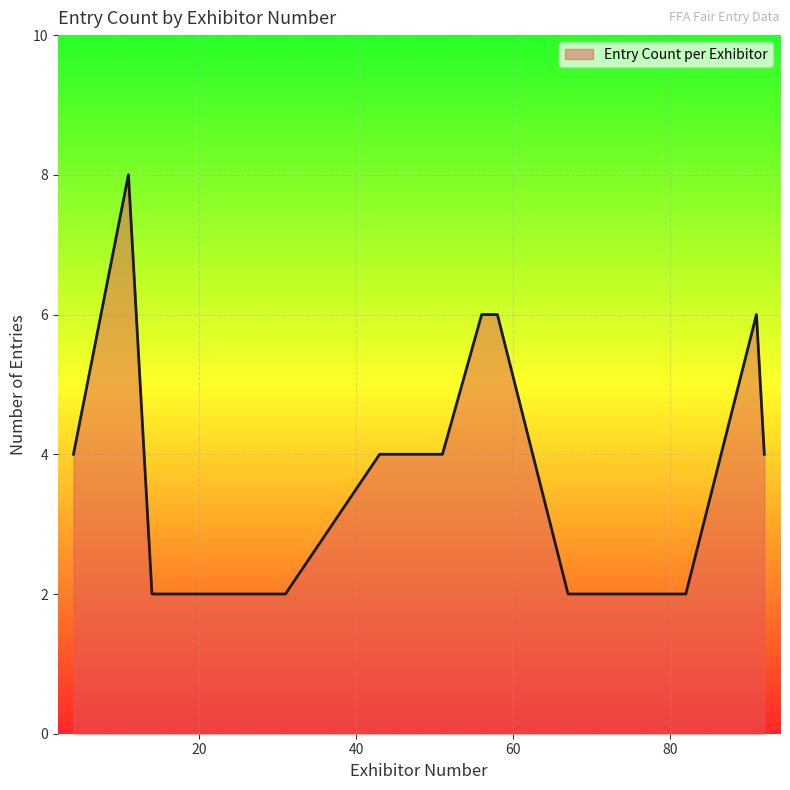

What is the greatest value displayed?

8